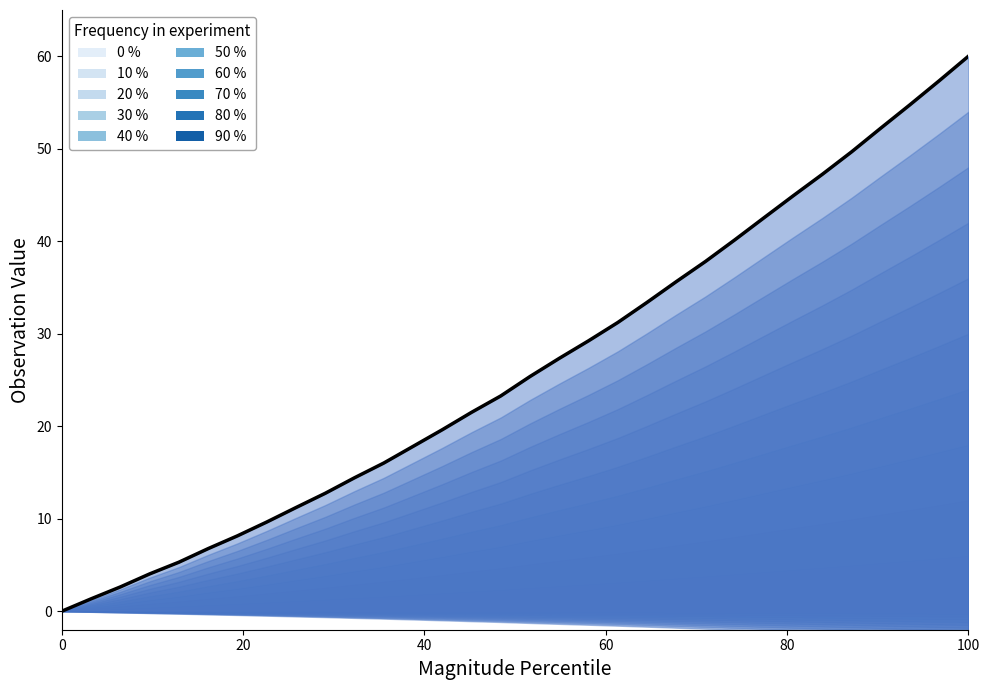

Reading left to right, transcribe all the data shown in this chart.

0.0	1.3	2.6	4.0	5.3	6.8	8.1	9.6	11.2	12.7	14.4	16.0	17.8	19.6	21.5	23.3	25.4	27.3	29.2	31.2	33.4	35.6	37.8	40.1	42.5	44.9	47.2	49.7	52.2	54.8	57.3	60.0